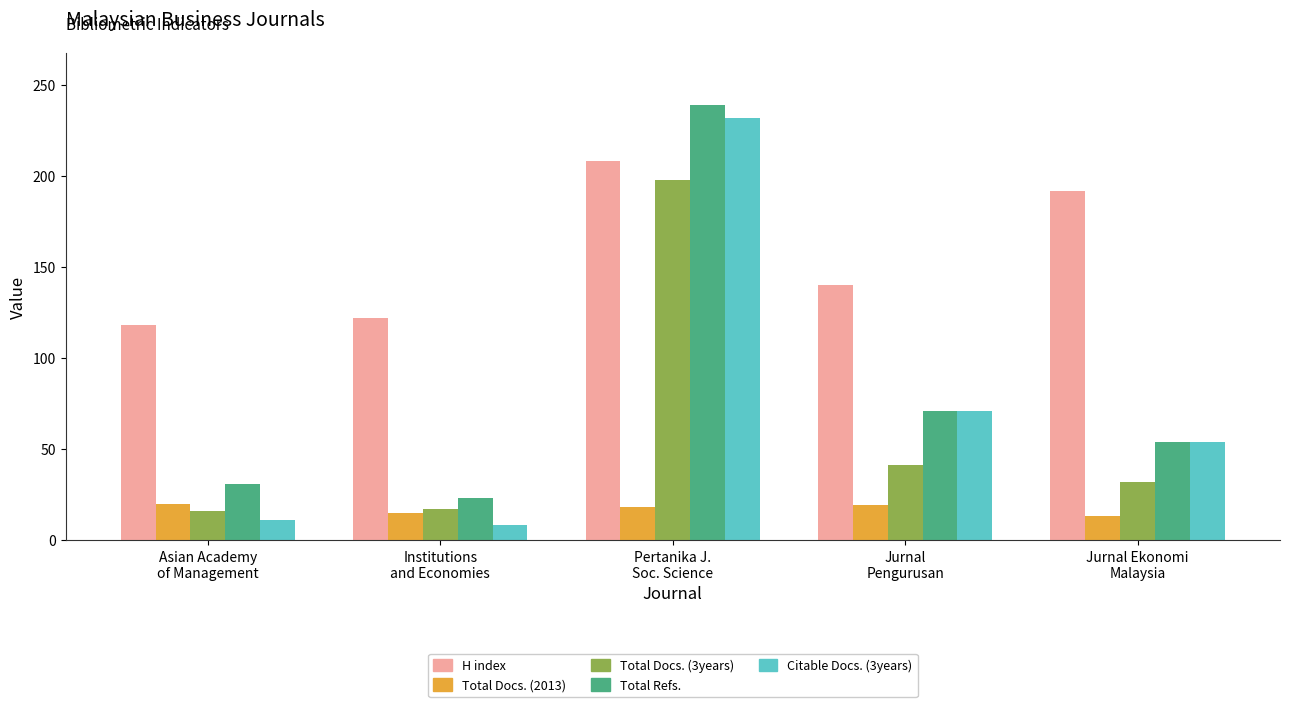

Which label corresponds to the largest value in the chart?

Pertanika J.
Soc. Science